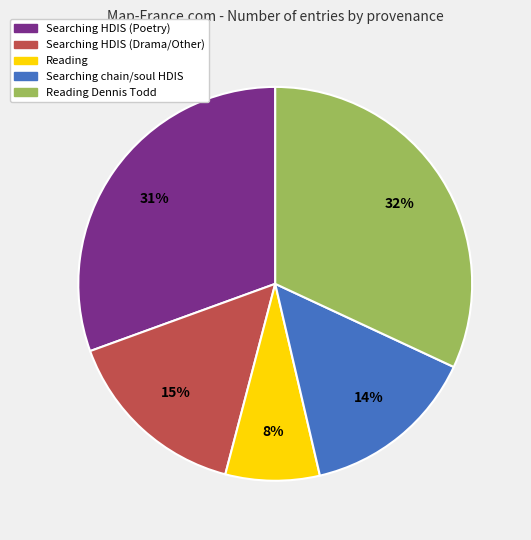

Does any single category account for the majority?

No